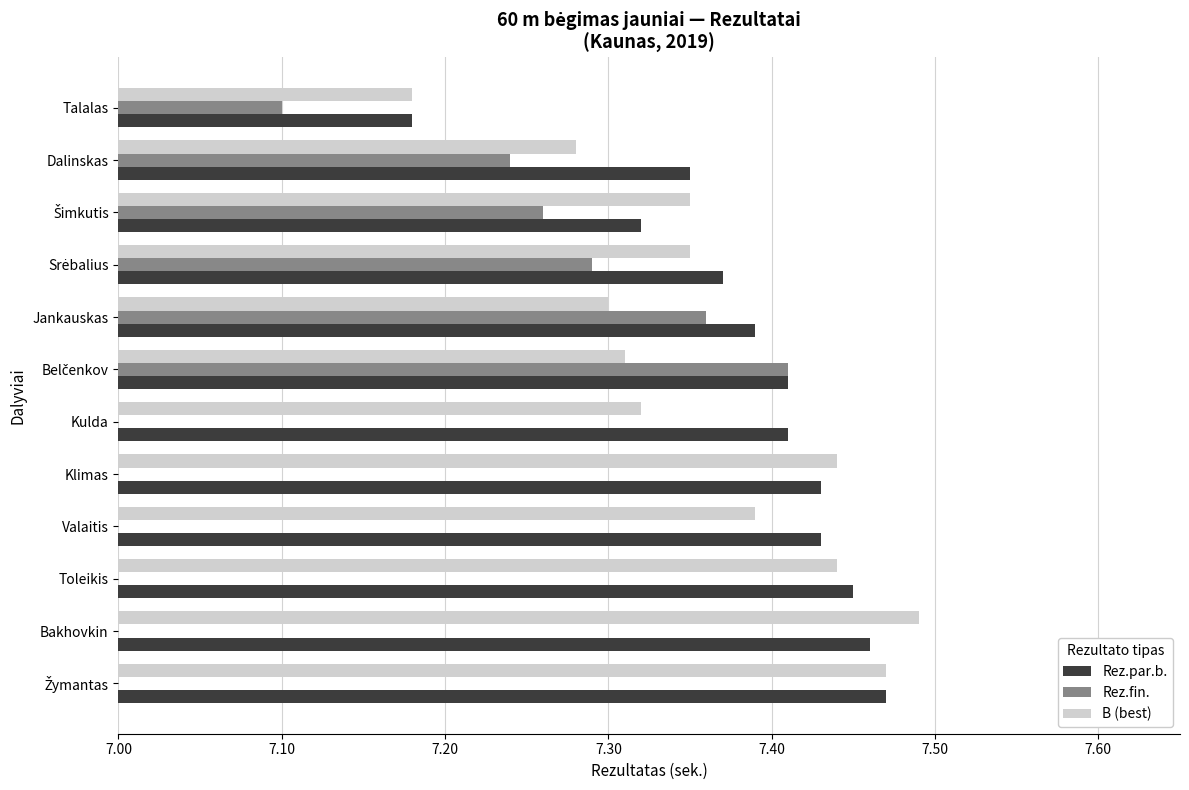

How many bars are there in each group?

3